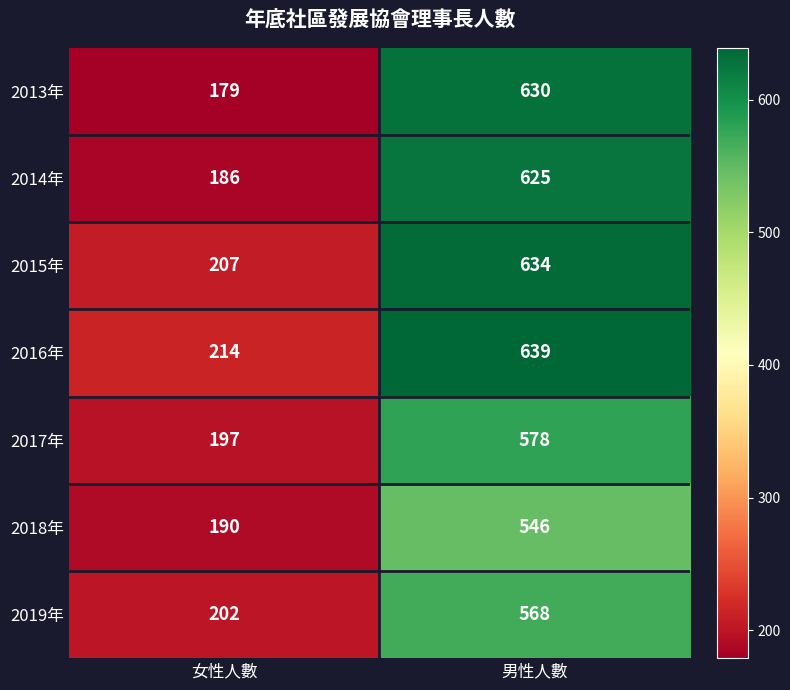

What is the difference between the 2014年 values at 女性人數 and 男性人數?

439